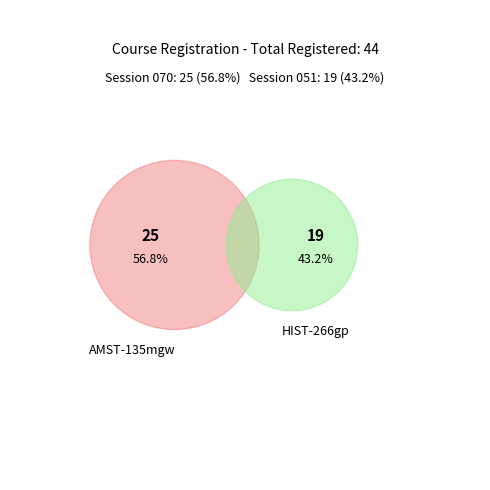

To the nearest percent, what is the average slice percentage?

50%